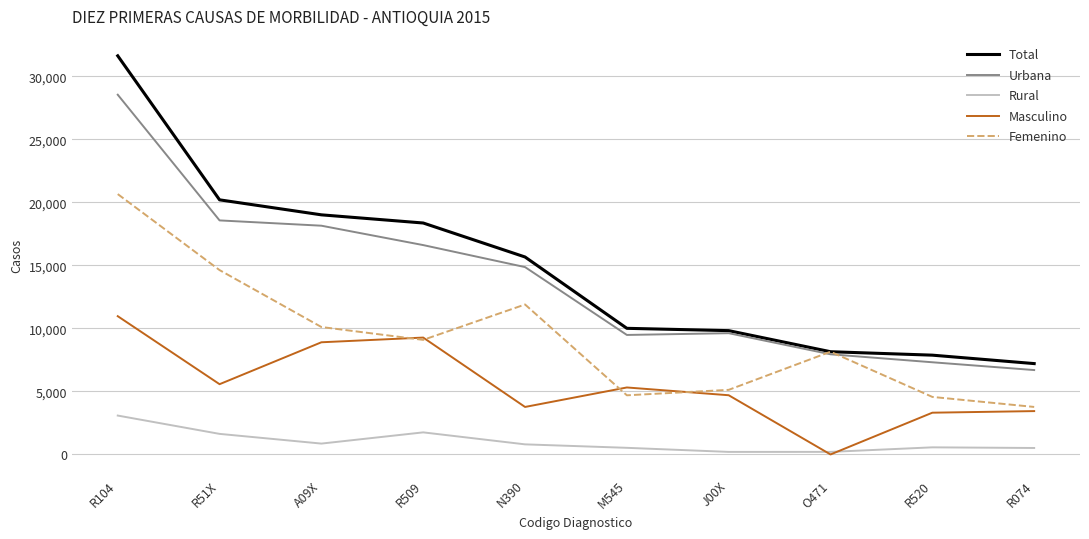

At how many categories does at least one series exceed 17120?

4